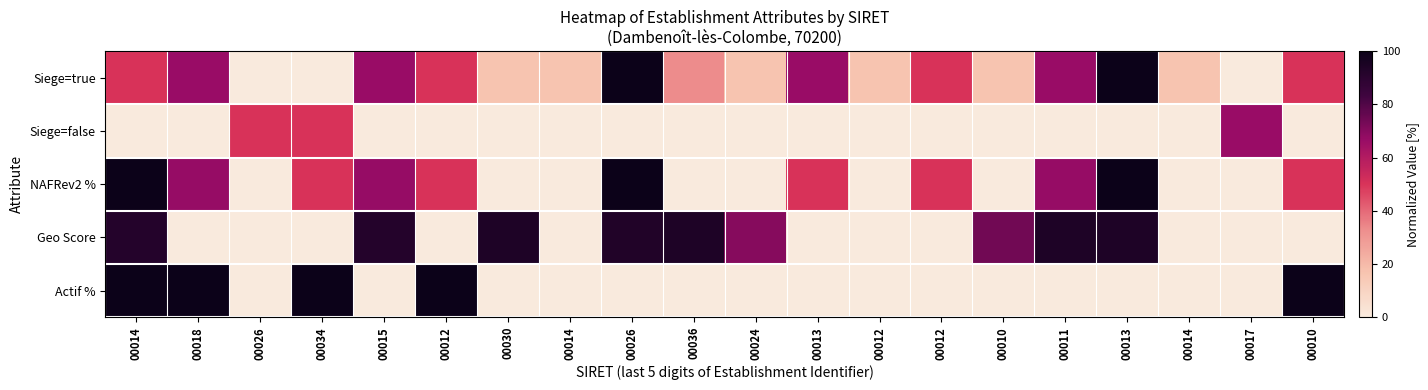

What is the spread (max minus min) of values at 00012?

100.0